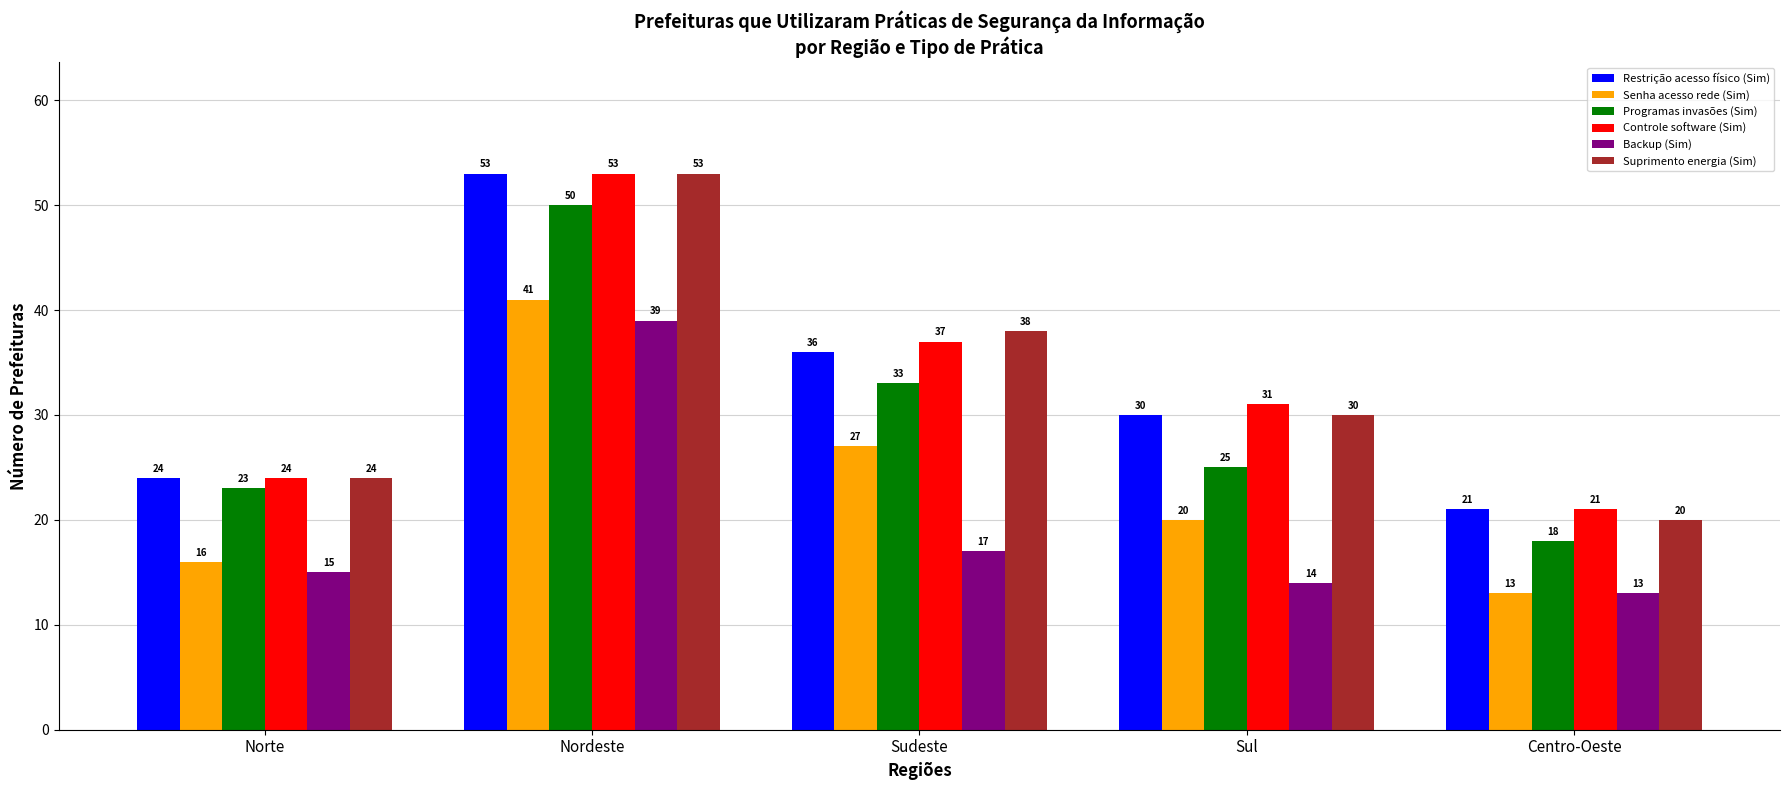

Where does the Suprimento energia (Sim) series first go above 30?

Nordeste